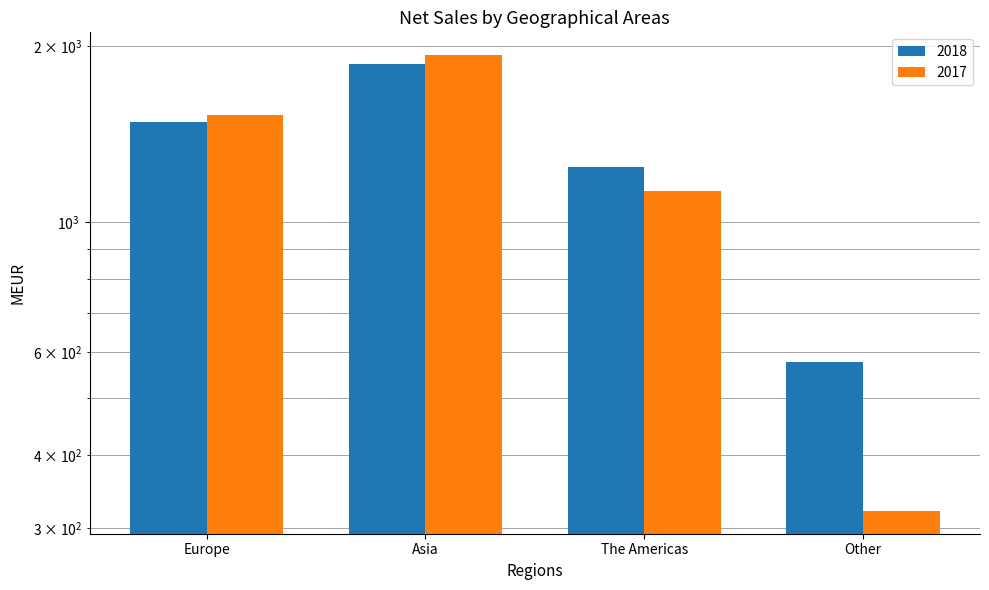

What is the difference between the highest and lowest values at The Americas?

113